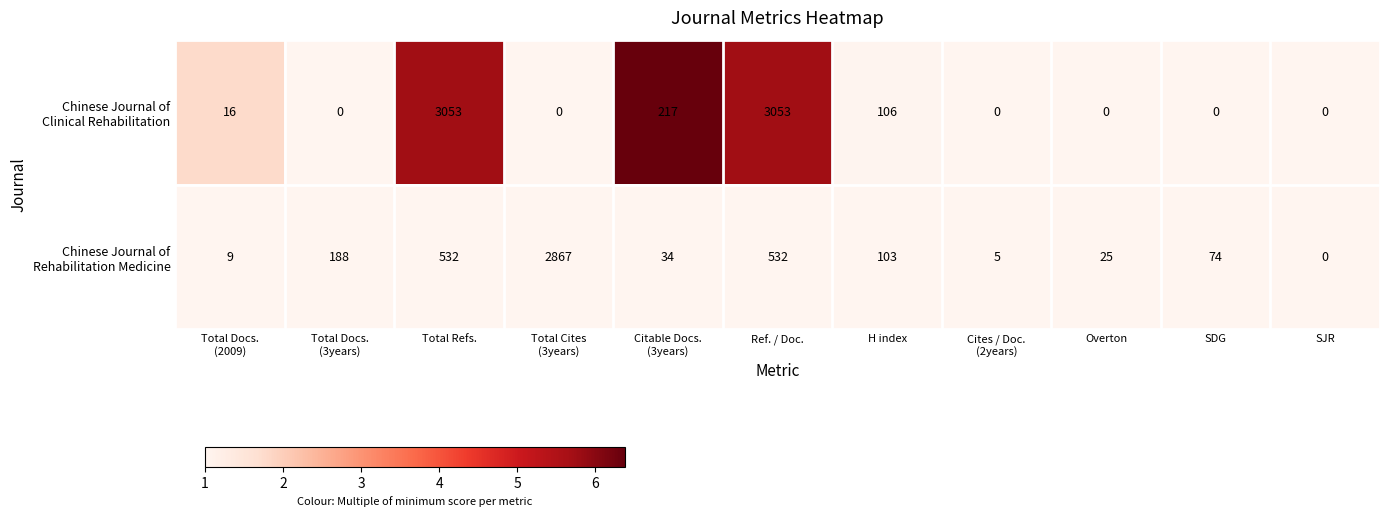

Count the number of categories in the chart.

11